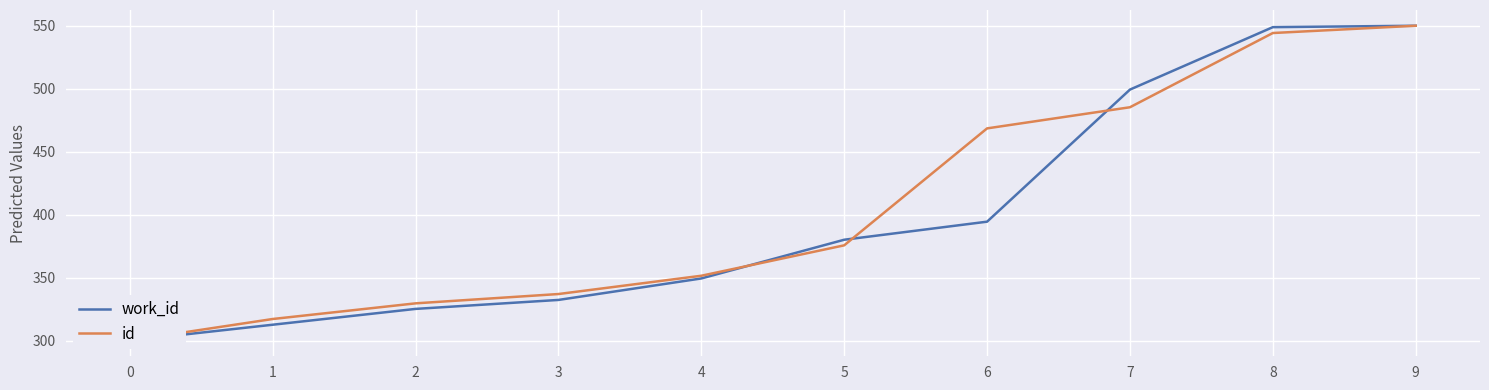

True or false: id has more than 0 interior local peaks.

False